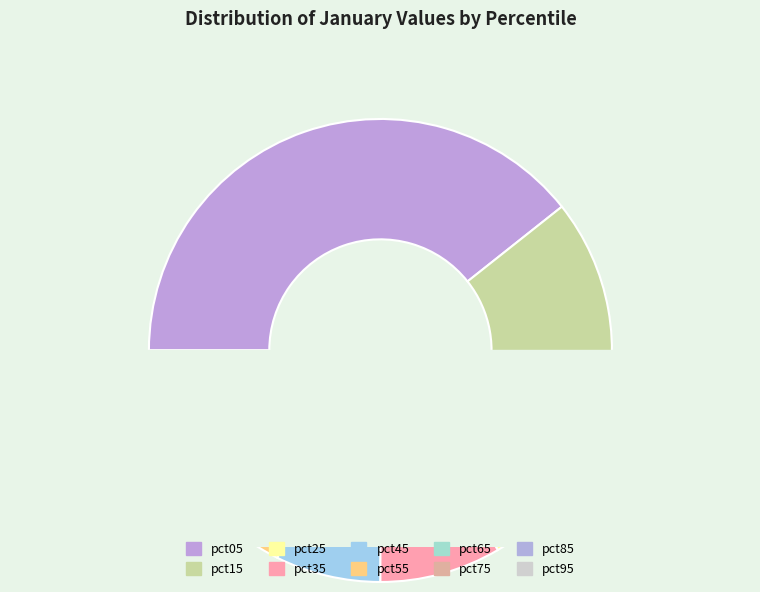

Is pct25 the majority of the pie?

No